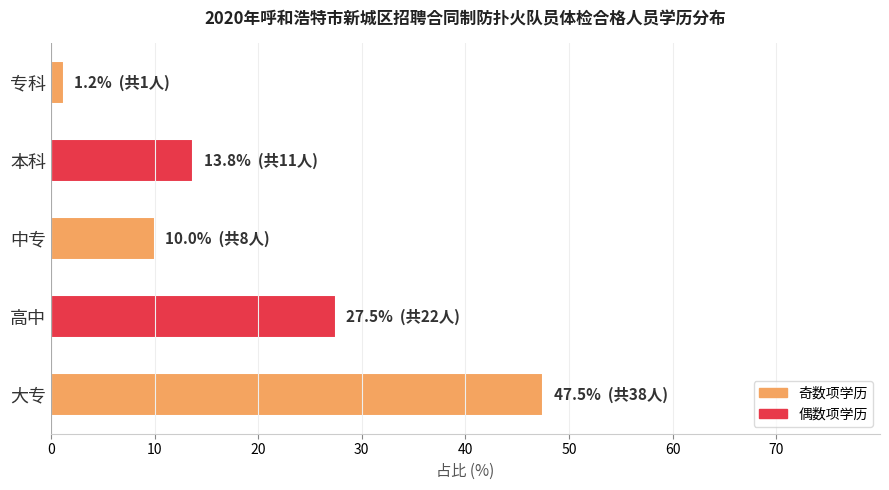

What is the sum of all values?

100.0